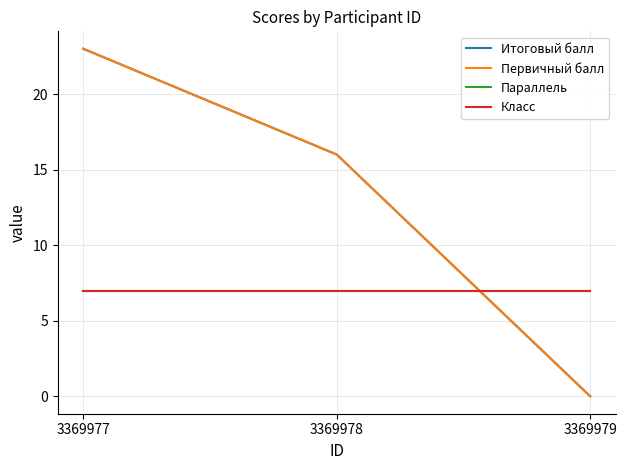

What is the value of the Класс point at the 1st from the left?

7